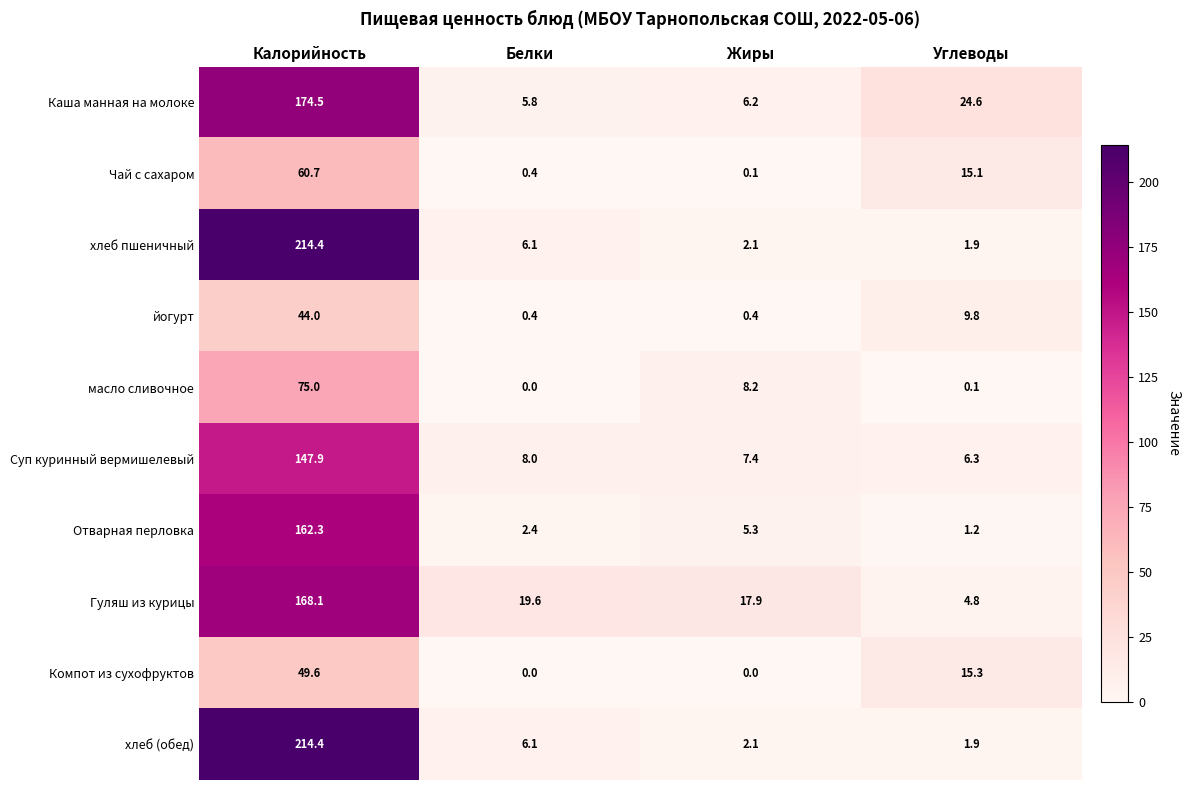

What is the difference between the second highest and minimum values in the масло сливочное series?

8.2